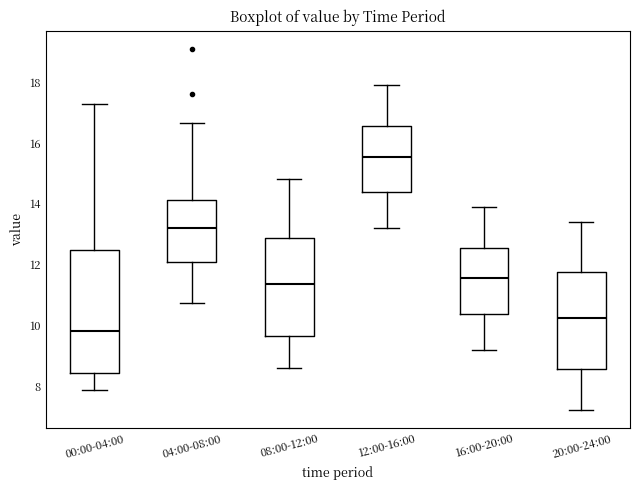

Reading left to right, read every box against the y-axis: the position of its median line, the range the box covers, and the ends of its whiskers. The values are not printed on the chart, so give them approximately, as read against the axis.

00:00-04:00: median 9.8, box 8.4 to 12.4, whiskers 7.8 to 17.2
04:00-08:00: median 13.2, box 12.0 to 14.2, whiskers 10.8 to 16.6
08:00-12:00: median 11.4, box 9.6 to 12.8, whiskers 8.6 to 14.8
12:00-16:00: median 15.6, box 14.4 to 16.6, whiskers 13.2 to 18.0
16:00-20:00: median 11.6, box 10.4 to 12.6, whiskers 9.2 to 14.0
20:00-24:00: median 10.2, box 8.6 to 11.8, whiskers 7.2 to 13.4